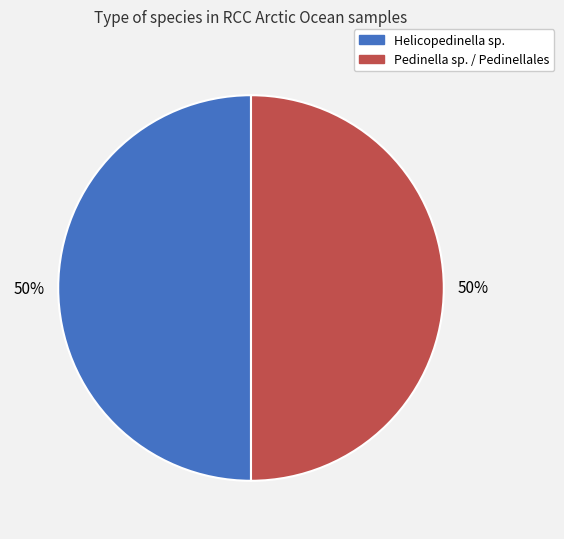

Combined, do Helicopedinella sp. and Pedinella sp. / Pedinellales account for over 50%?

Yes